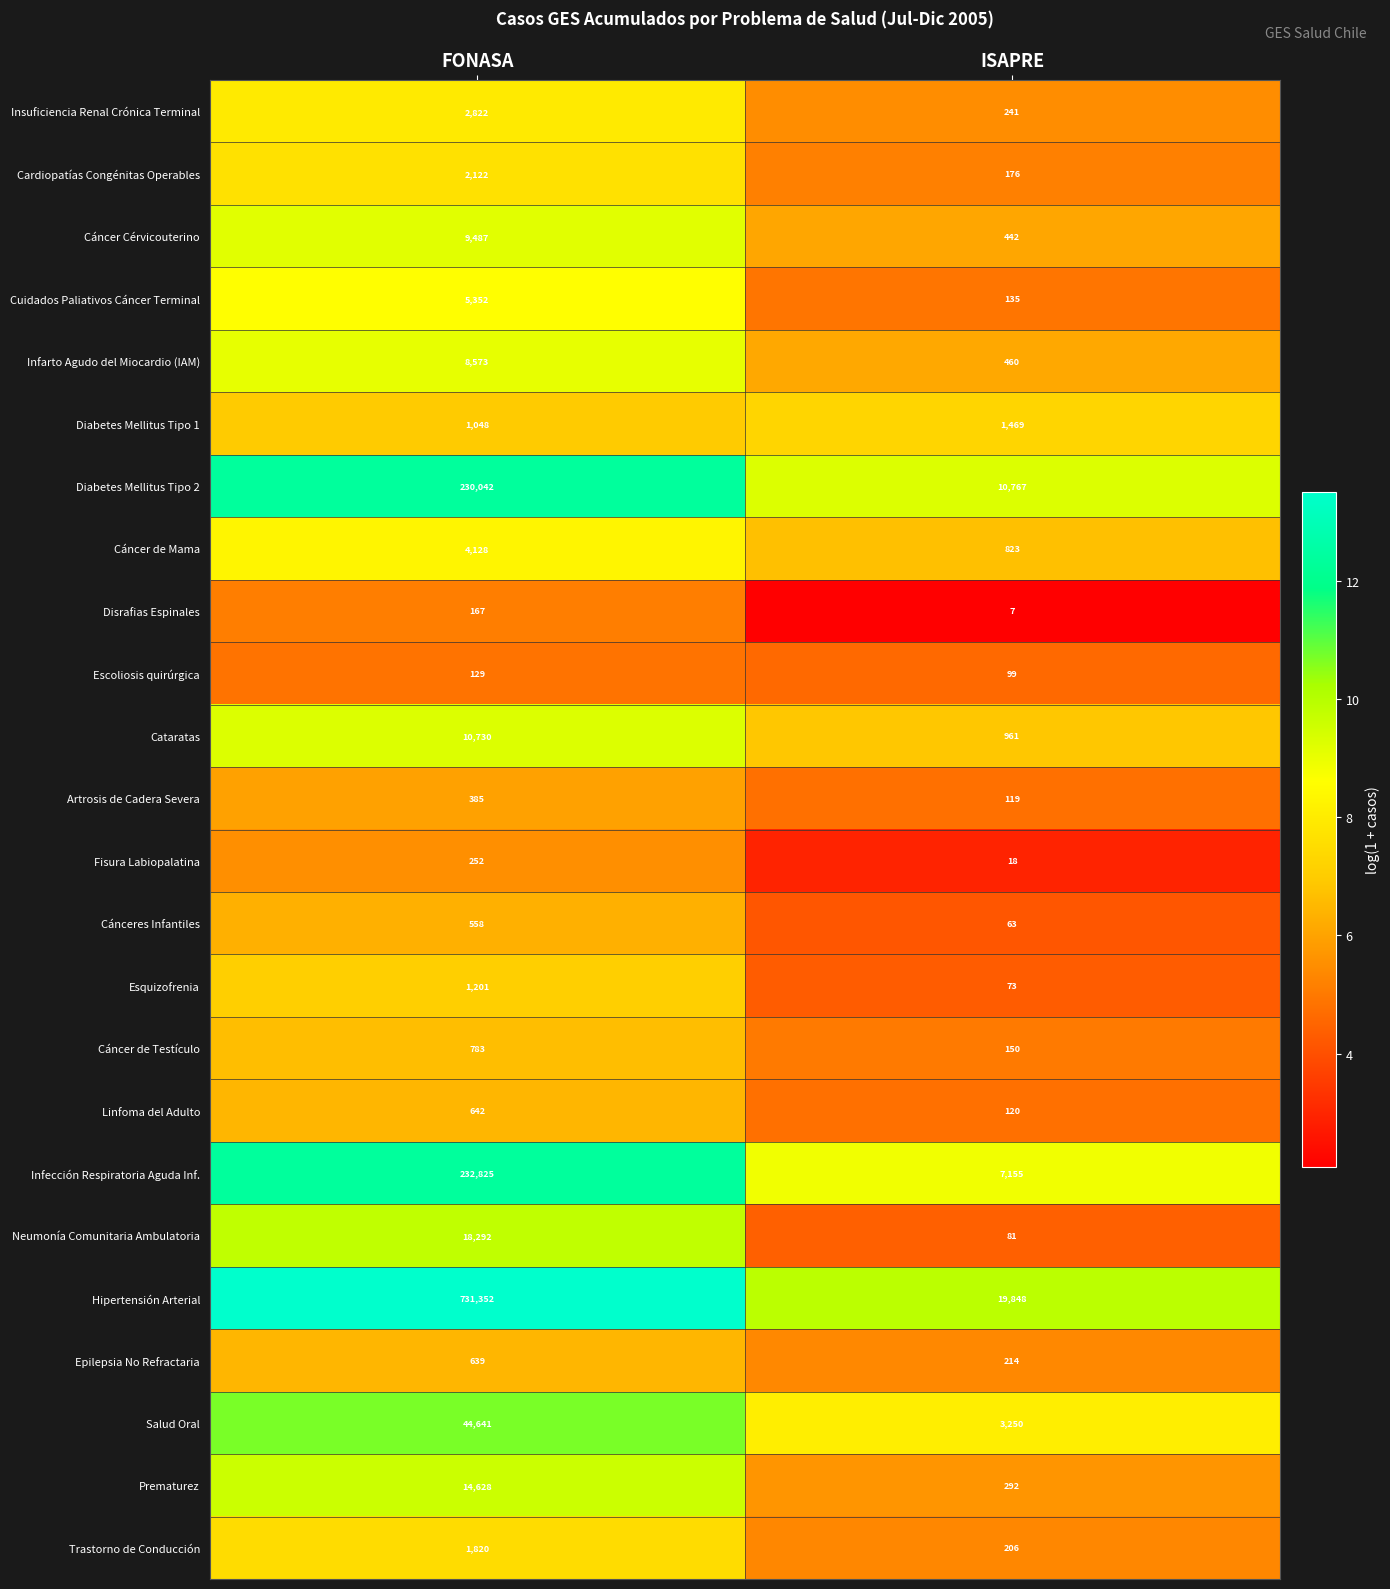

Which series changed the most between FONASA and ISAPRE?

Hipertensión Arterial